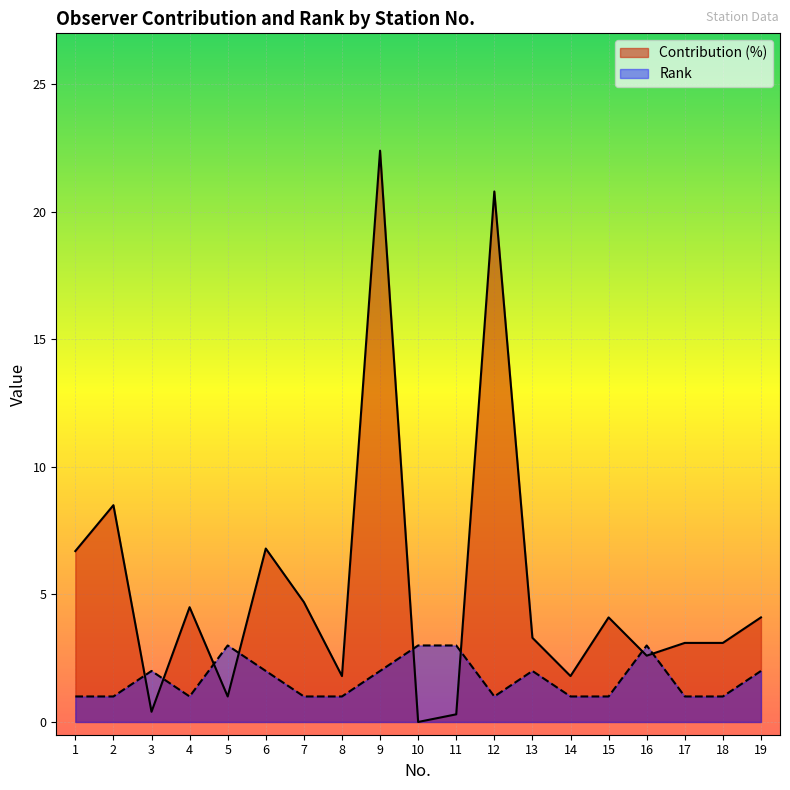

In Contribution (%), how many points are higher than both neighbors (excluding endpoints)?

6